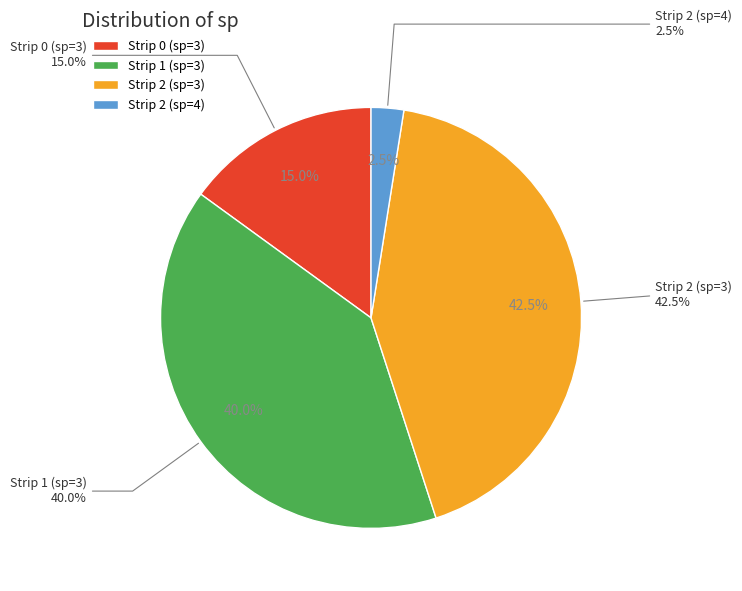

Does 3 account for over 50% of the chart?

No